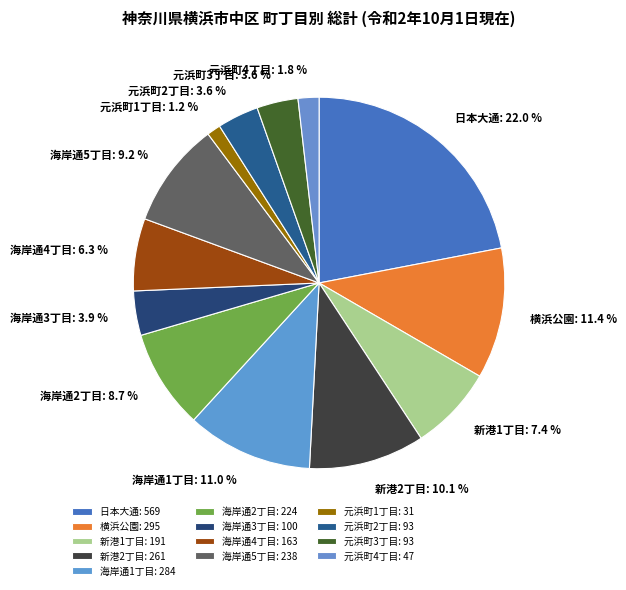

Count the number of slices in the pie.

13